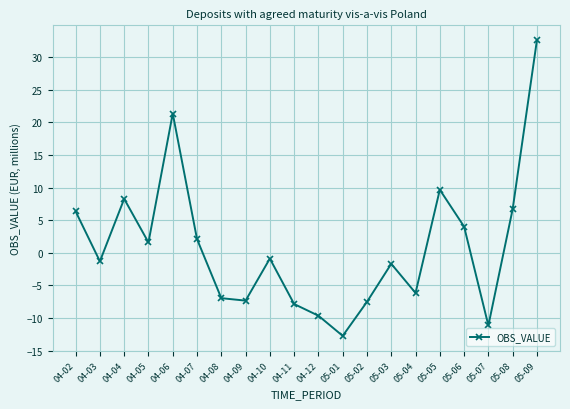

True or false: the data shows -7.0 at 04-08.

True